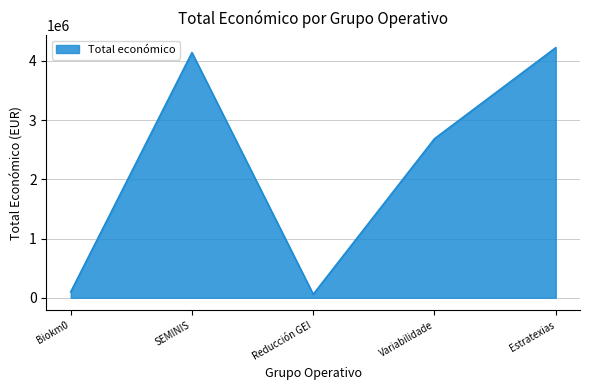

Approximately how many times larger is the value at Estratexias compared to SEMINIS?

1.0